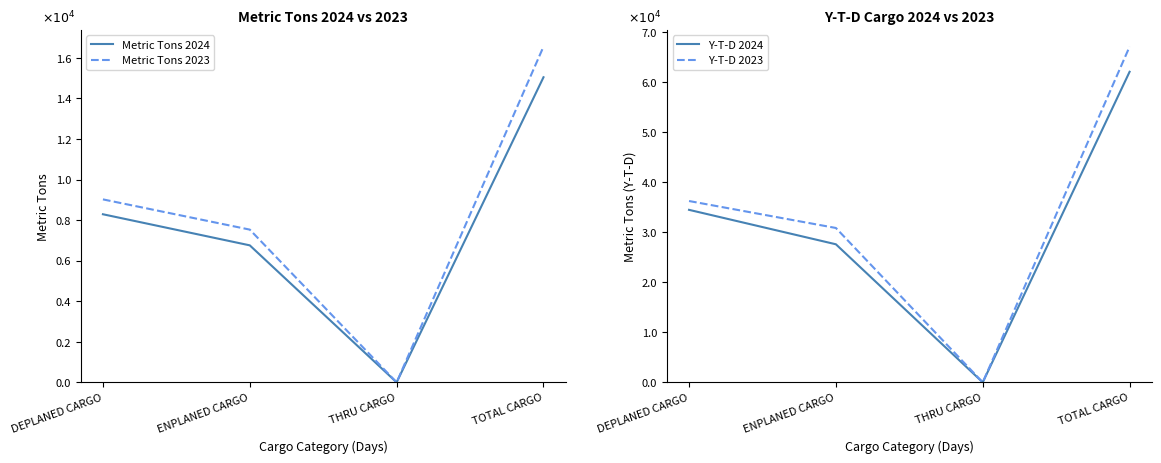

Reading left to right, extract all data points from this chart.

Metric Tons 2024: 8289.0	6755.9	0.0	15044.9
Metric Tons 2023: 9022.5	7531.7	0.0	16554.2
Y-T-D 2024: 34491.7	27605.9	0.0	62097.6
Y-T-D 2023: 36256.1	30865.1	0.0	67121.2